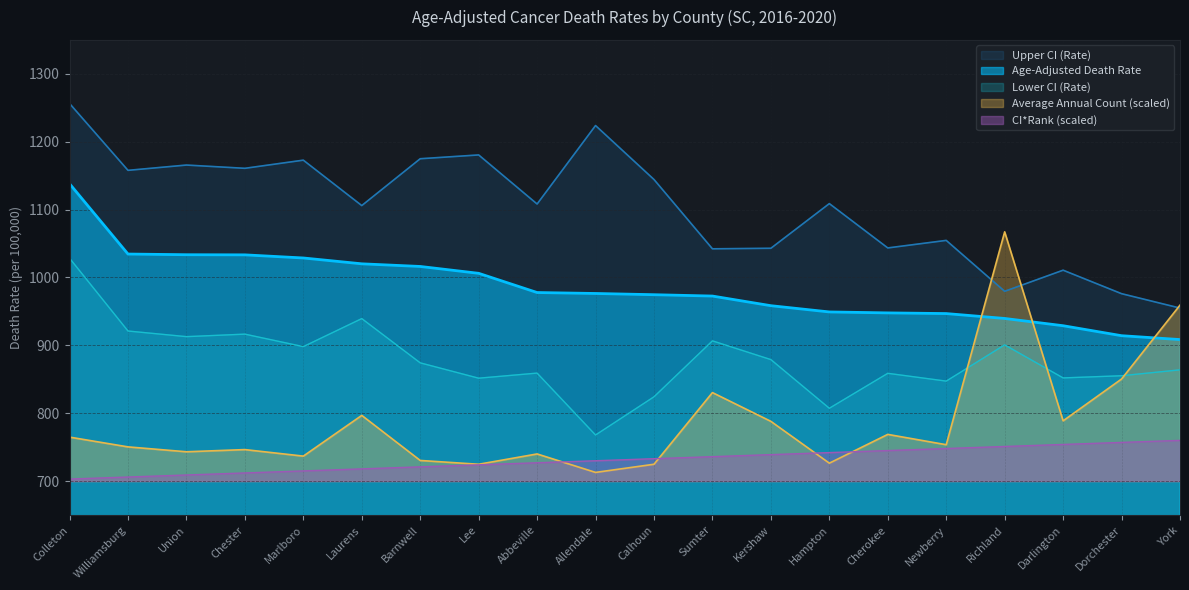

True or false: Lower CI (Rate) and Age-Adjusted Death Rate cross at least once.

False